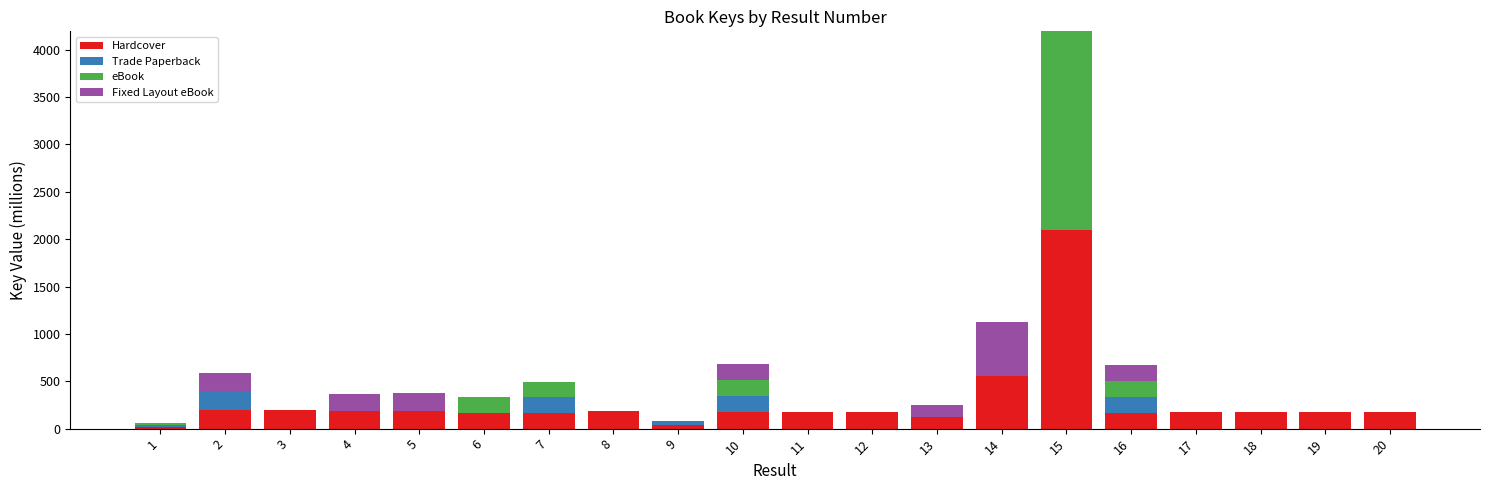

What is the highest value of the Hardcover series?

2096.9